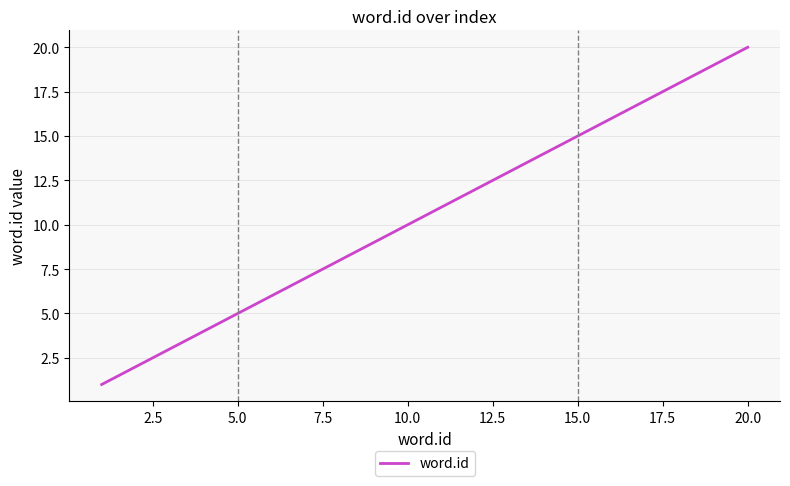

What is the sum of all values?

210